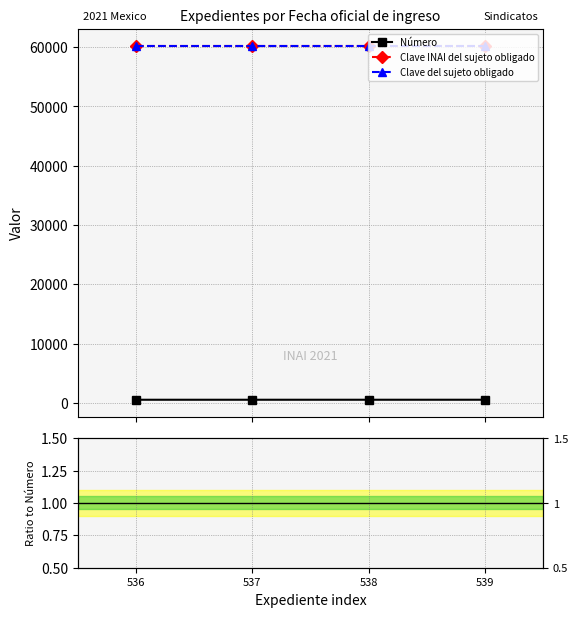

How many series are shown in this chart?

5